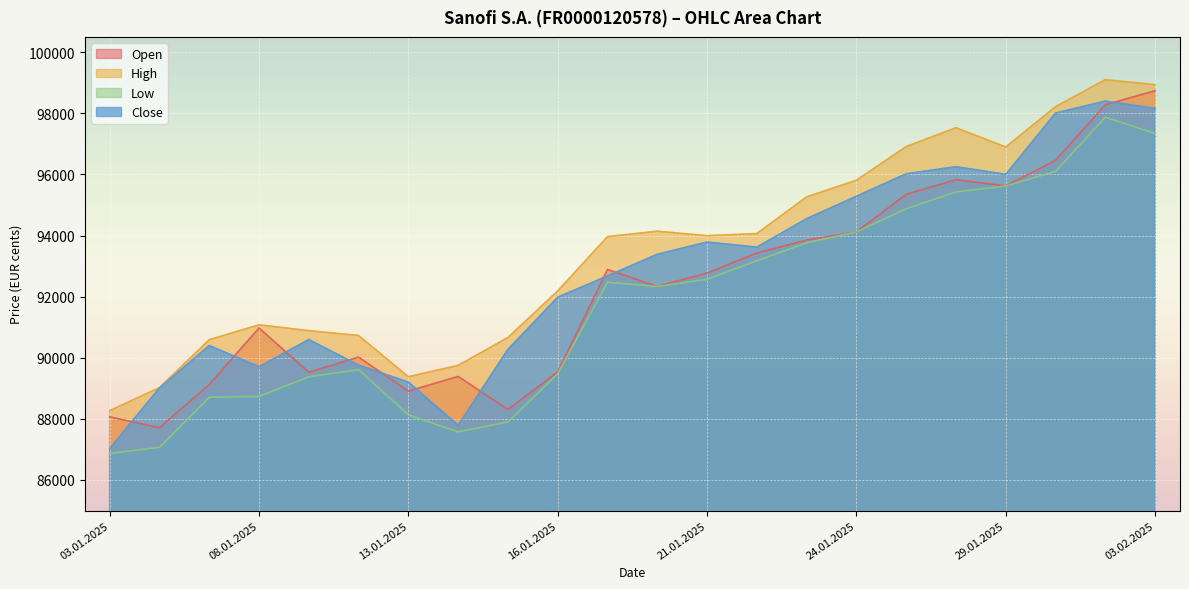

What is the label of the 21st point from the right?

06.01.2025